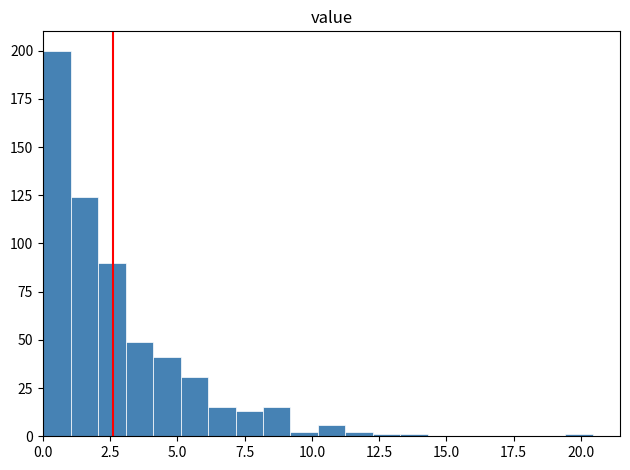

Around what value on the x-axis is the tallest bar? Give the approximate position of its centre, as read against the axis.

0.5